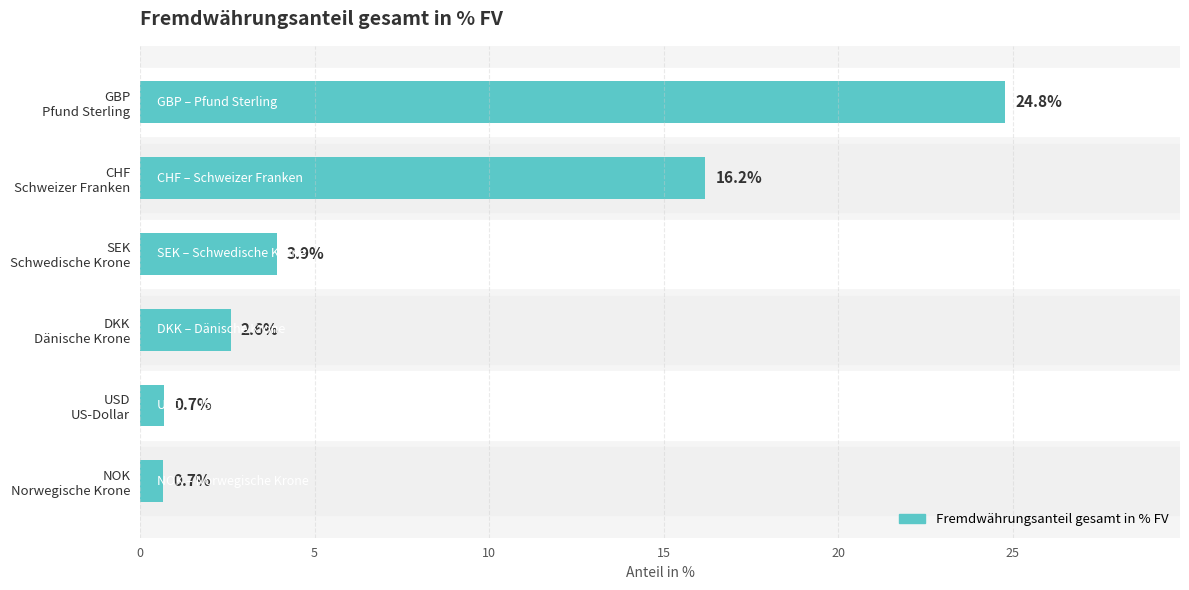

Reading top to bottom, what are all the values shown in this chart?

24.8	16.2	3.9	2.6	0.7	0.7